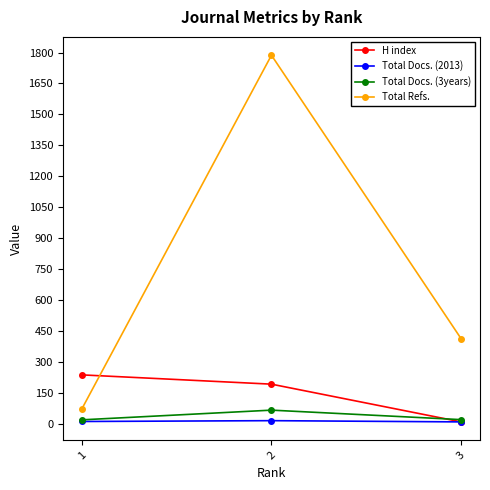

The value of H index at 1 is 237. True or false?

True